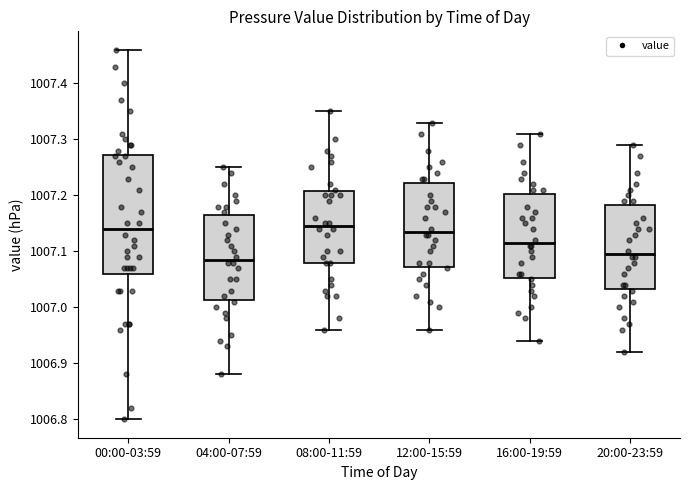

Reading left to right, transcribe this box plot: for each box, give where its median line is, the range the box spans, and where its two whiskers end, as read against the y-axis. The values are not printed on the chart, so give them approximately, as read against the axis.

00:00-03:59: median 1007.14, box 1007.06 to 1007.27, whiskers 1006.80 to 1007.46
04:00-07:59: median 1007.09, box 1007.01 to 1007.17, whiskers 1006.88 to 1007.25
08:00-11:59: median 1007.15, box 1007.08 to 1007.21, whiskers 1006.96 to 1007.35
12:00-15:59: median 1007.14, box 1007.07 to 1007.22, whiskers 1006.96 to 1007.33
16:00-19:59: median 1007.12, box 1007.05 to 1007.20, whiskers 1006.94 to 1007.31
20:00-23:59: median 1007.10, box 1007.03 to 1007.18, whiskers 1006.92 to 1007.29